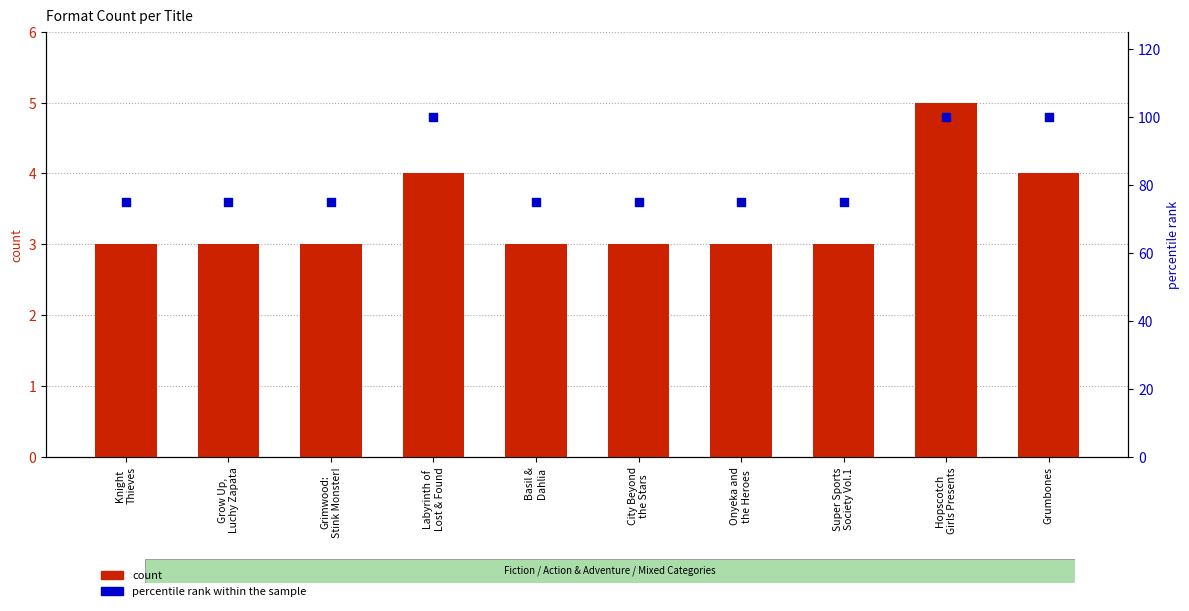

Is the value of percentile rank within the sample at Basil &
Dahlia greater than the value of count at Knight
Thieves?

Yes